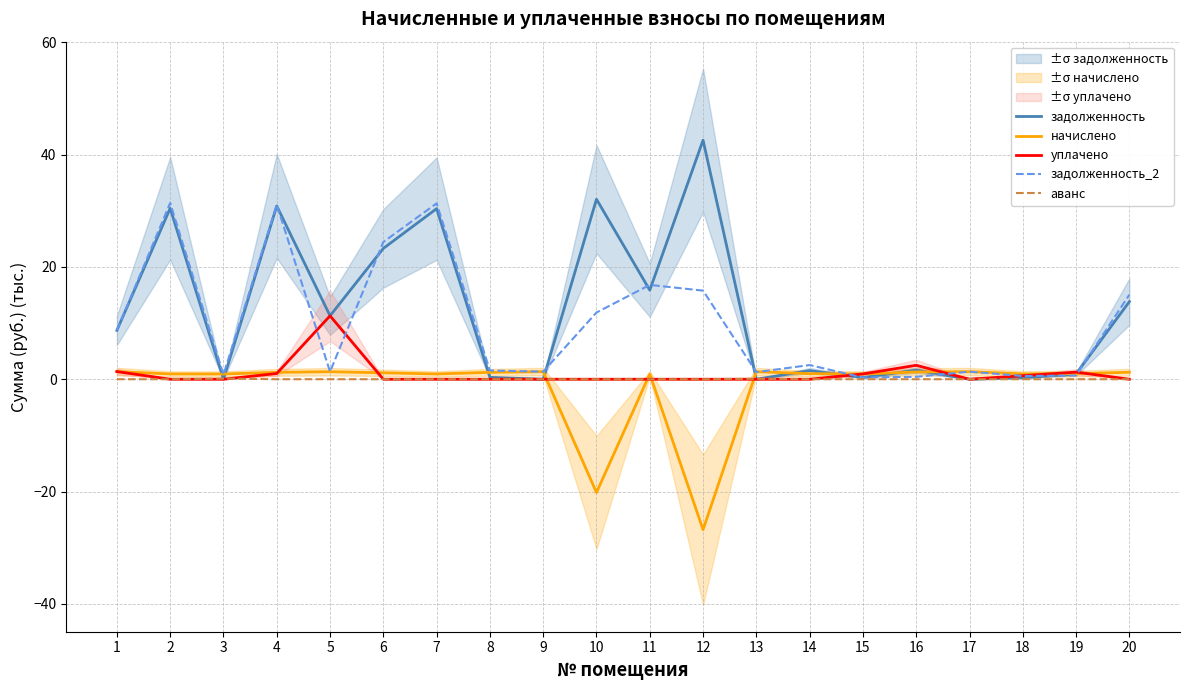

Which series changed the most between 12 and 15?

задолженность